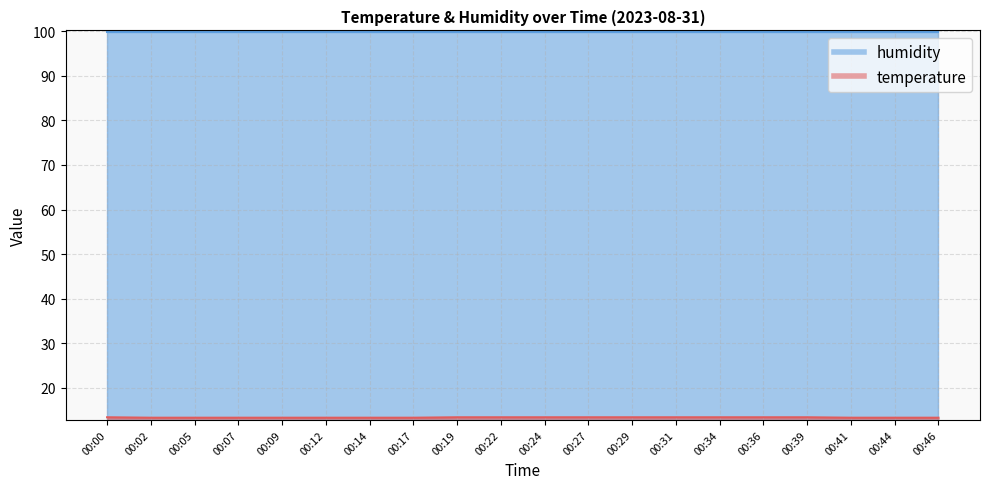

Which category has the highest value across all series?

00:00